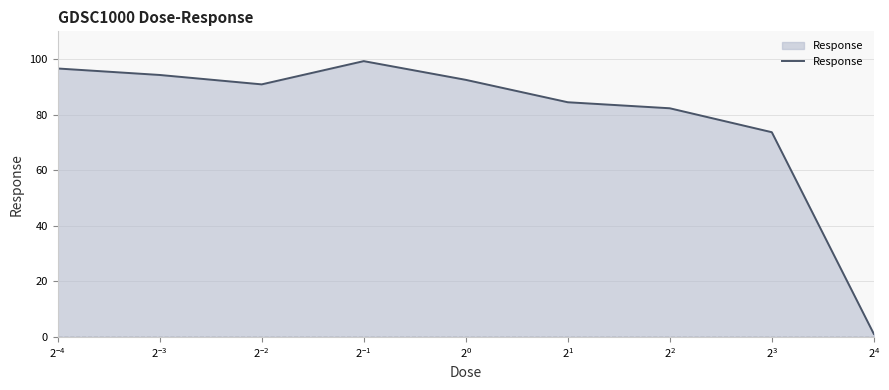

How many interior local peaks (higher than both neighbors) does the data have?

1